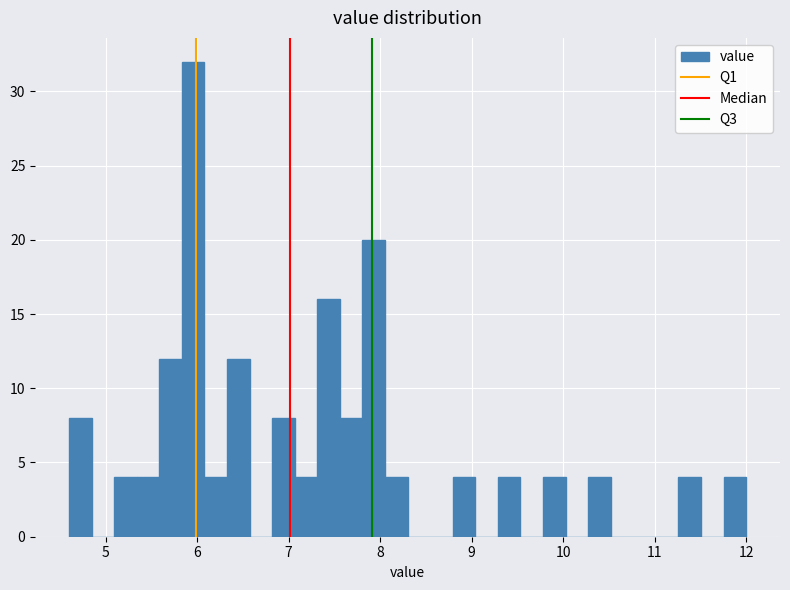

Read against the x-axis, roughly where is the centre of the tallest bar?

6.0